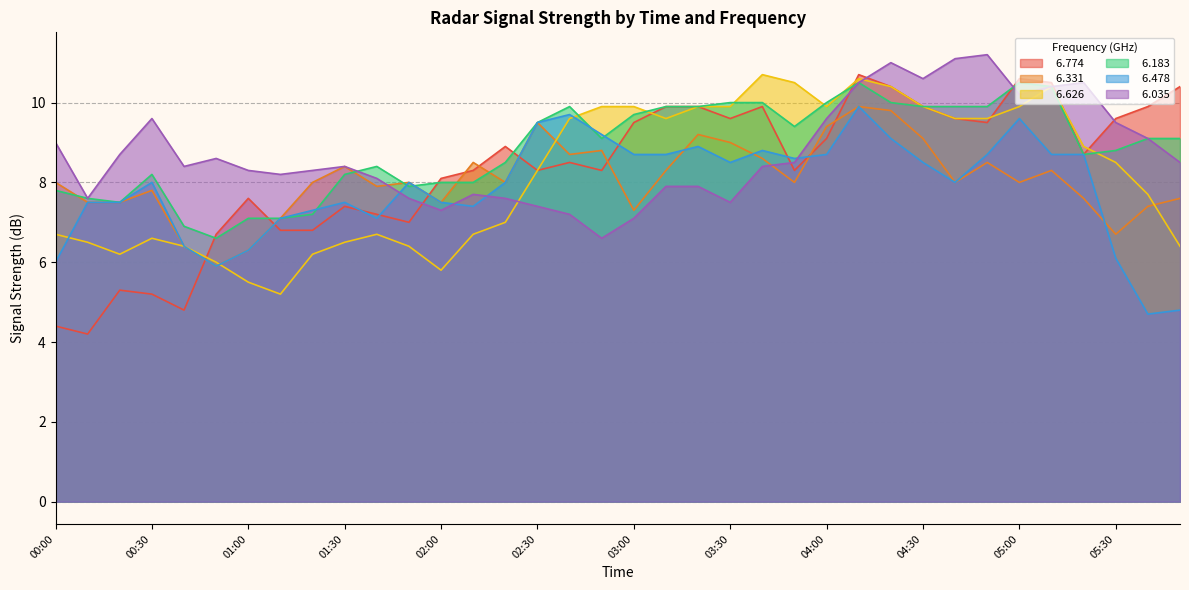

Where does the   6.331 series first go above 8?

01:30